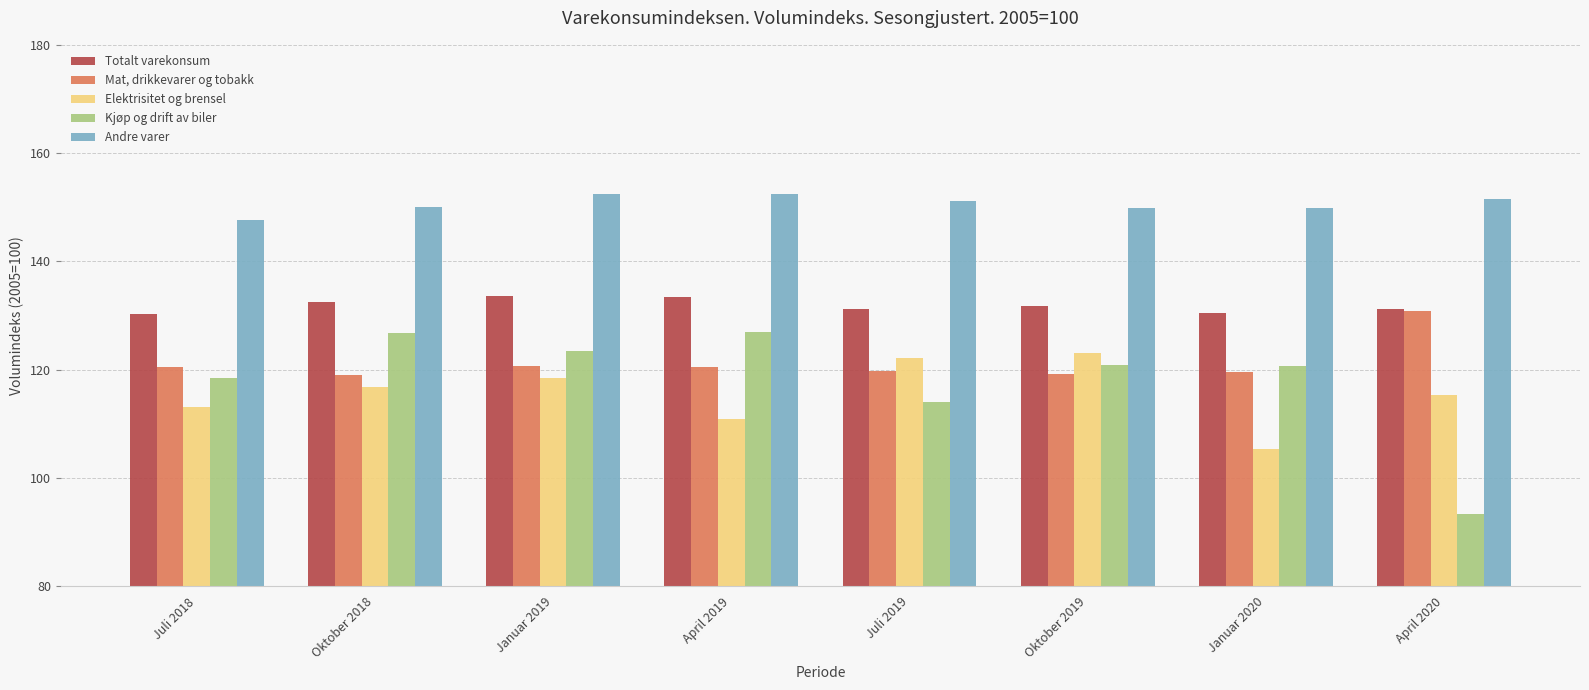

Is it true that Kjøp og drift av biler equals 120.6 at Januar 2020?

True